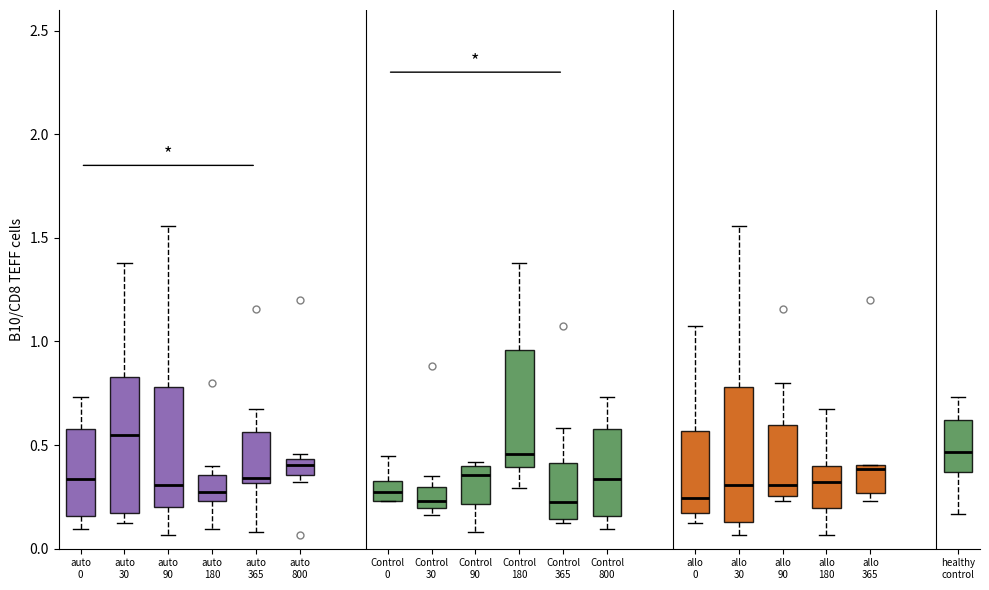

Which box has the highest median line?

auto 30